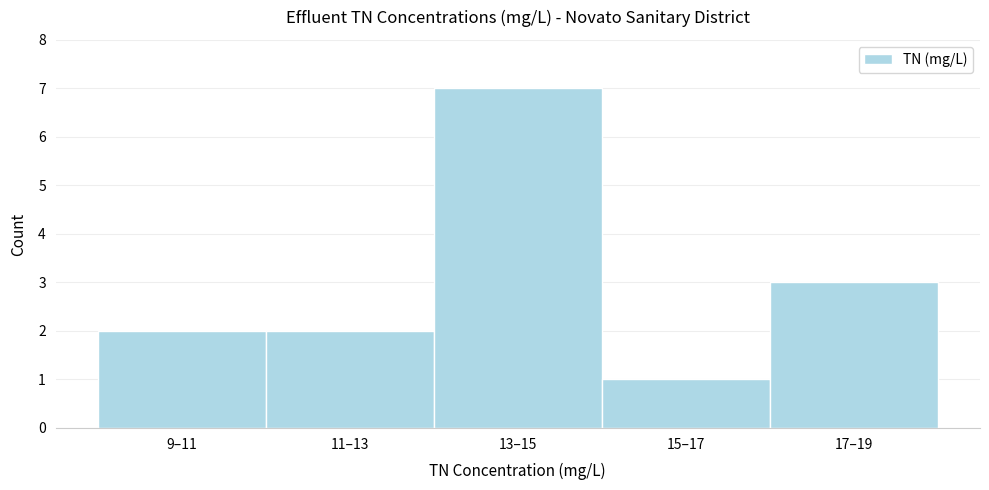

Reading left to right, extract all data points from this chart.

9–11=2	11–13=2	13–15=7	15–17=1	17–19=3